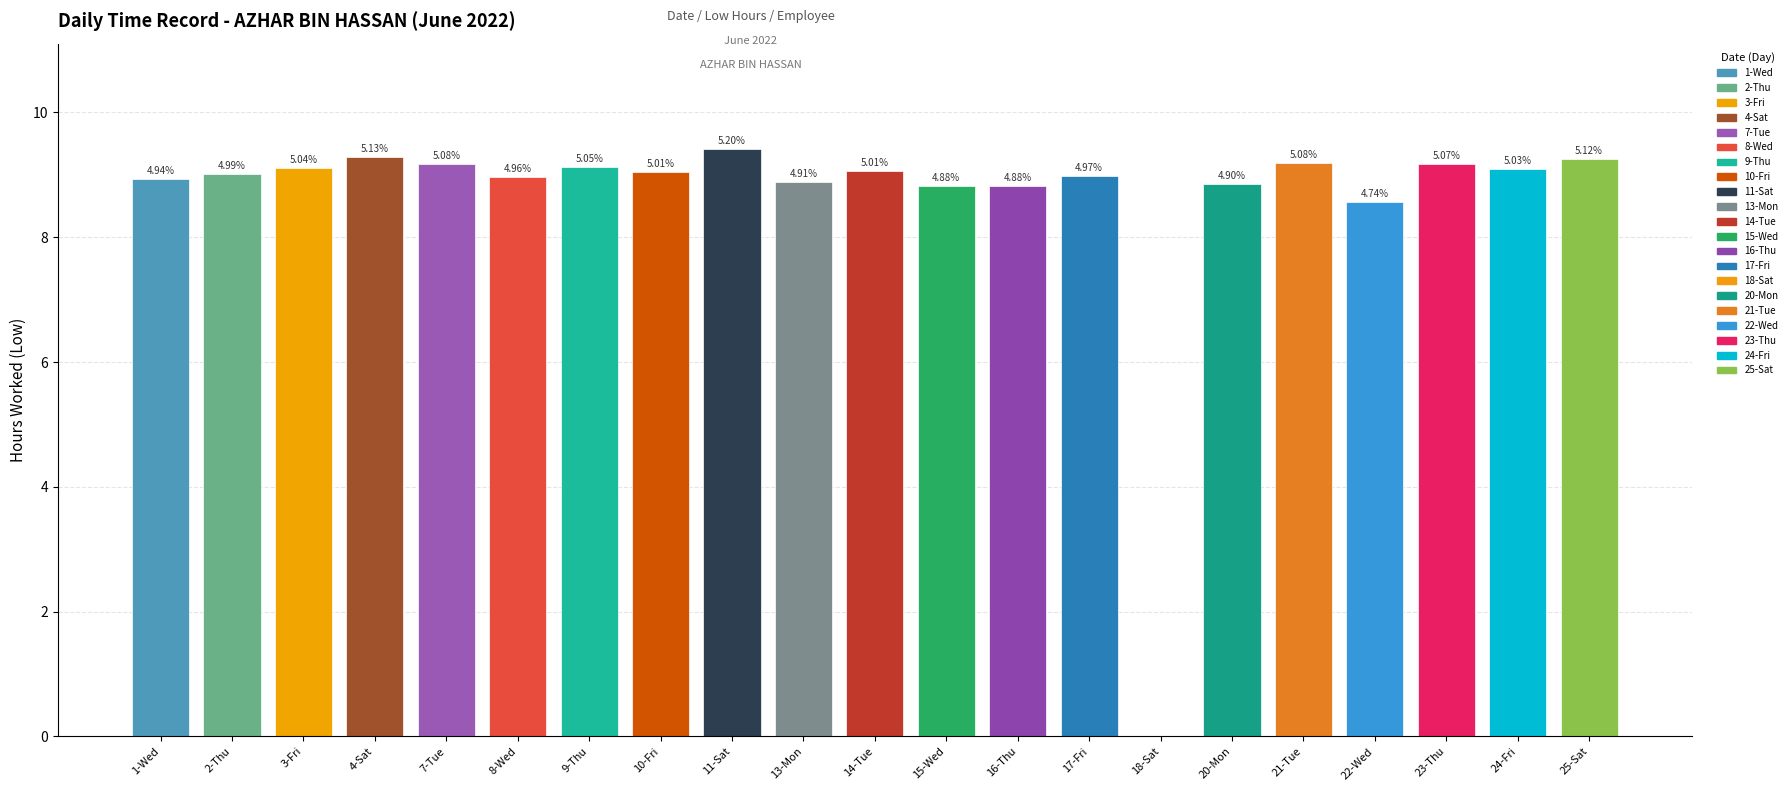

Rank the categories by value from lowest to highest.

18-Sat, 22-Wed, 15-Wed, 16-Thu, 20-Mon, 13-Mon, 1-Wed, 8-Wed, 17-Fri, 2-Thu, 10-Fri, 14-Tue, 24-Fri, 3-Fri, 9-Thu, 23-Thu, 7-Tue, 21-Tue, 25-Sat, 4-Sat, 11-Sat